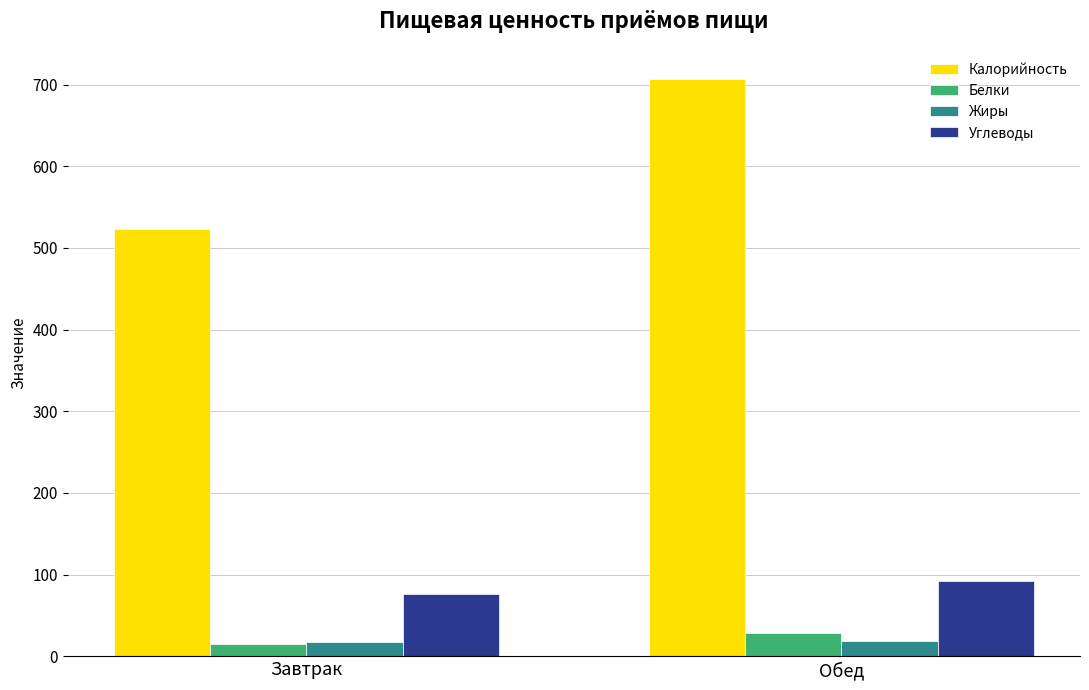

At which category is the sum across all series the highest?

Обед